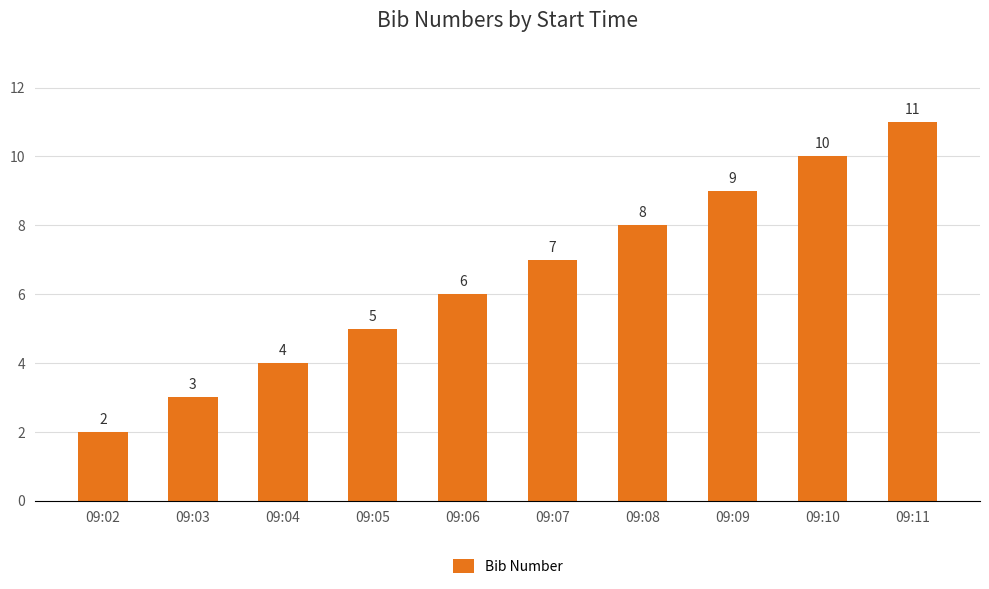

What is the difference between the values at 09:07 and 09:11?

4